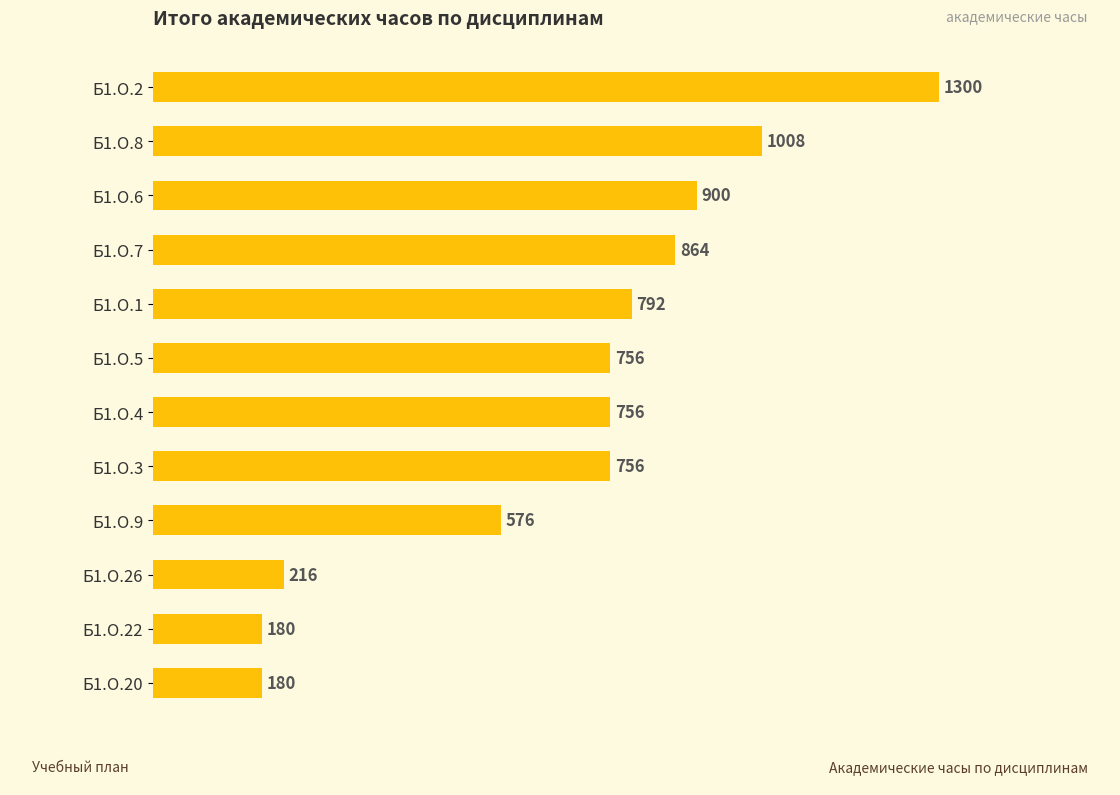

Is it true that the value at Б1.О.2 is 1300?

True